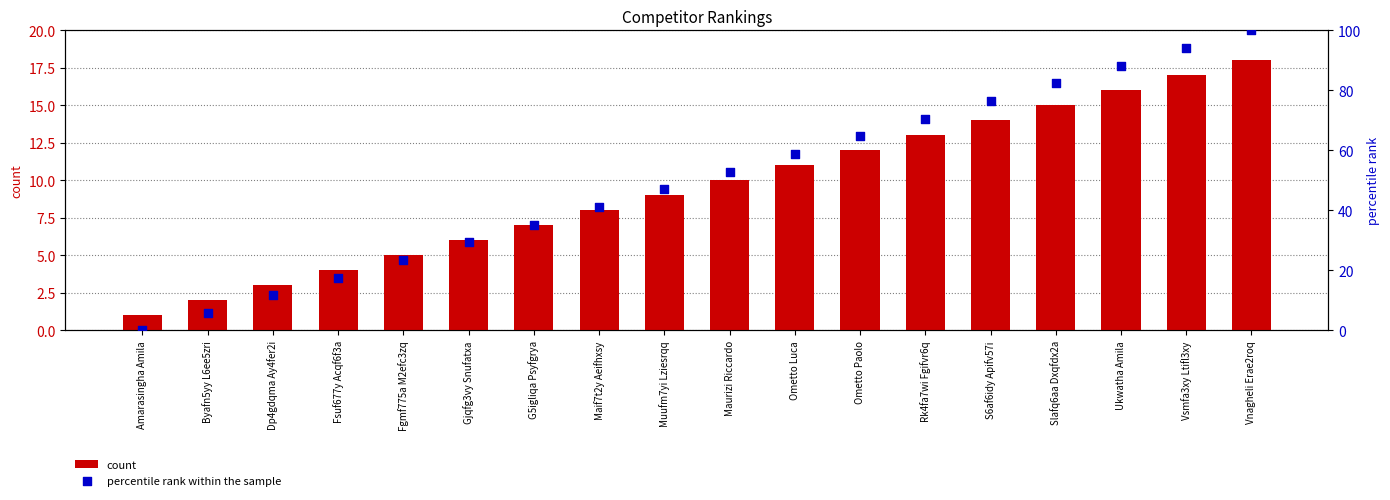

Which series has the largest total across all categories?

percentile rank within the sample